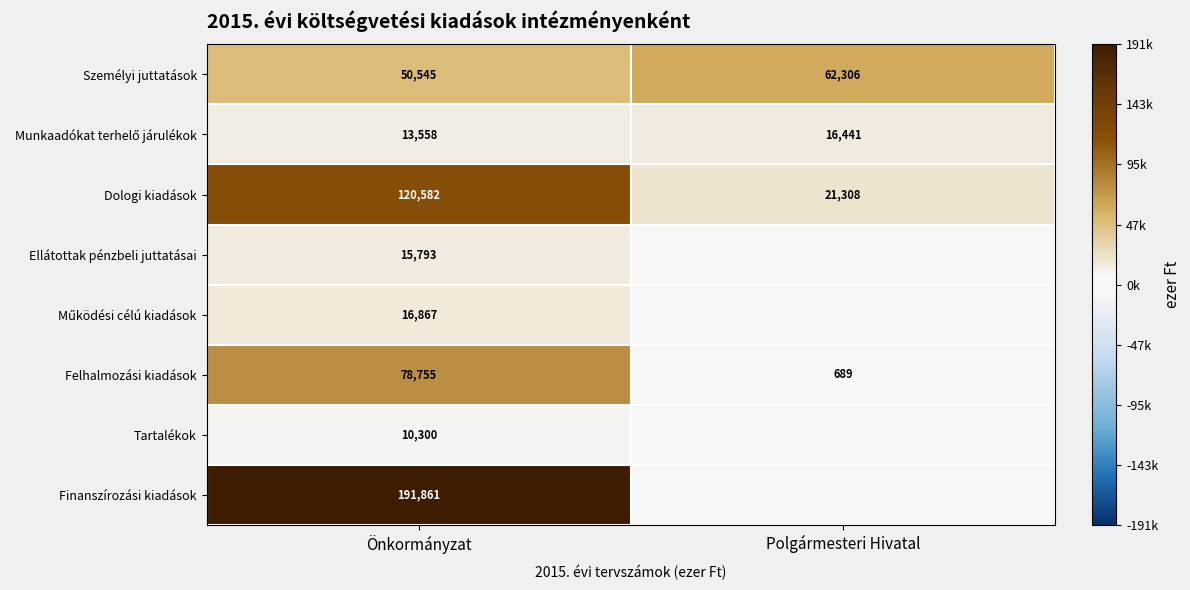

What is the maximum value for Személyi juttatások?

62306